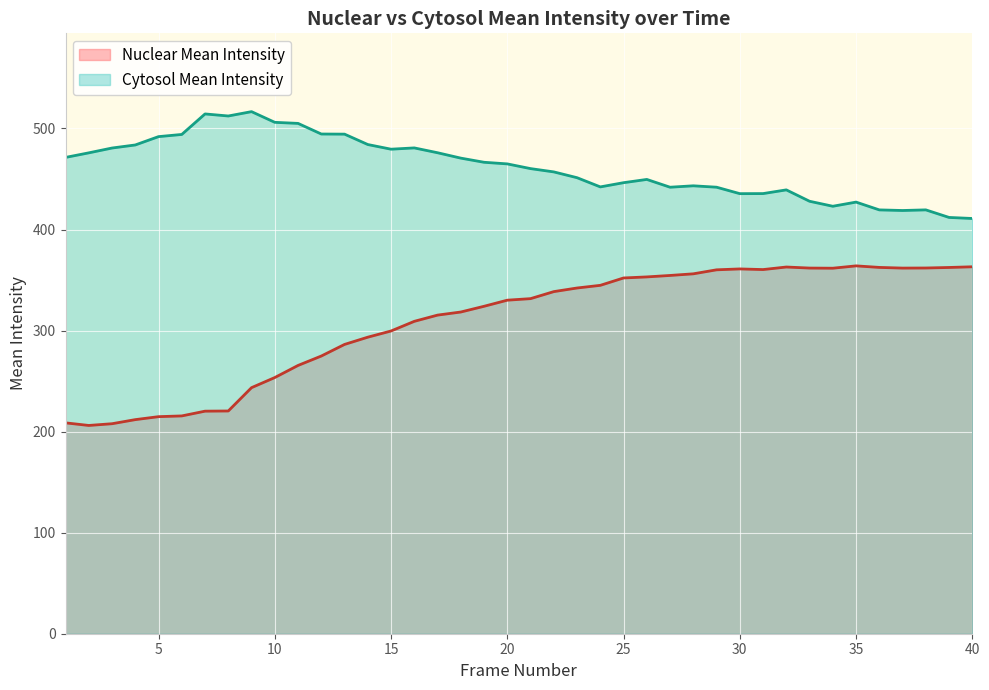

What is the sum of all Cytosol Mean Intensity values?

18466.9